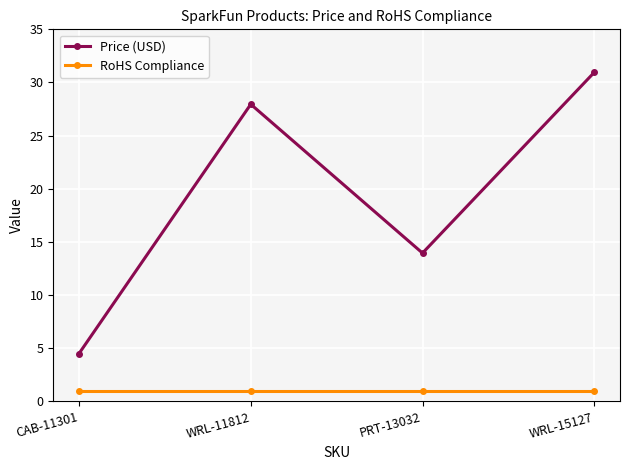

What is the label of the 2nd point from the left?

WRL-11812